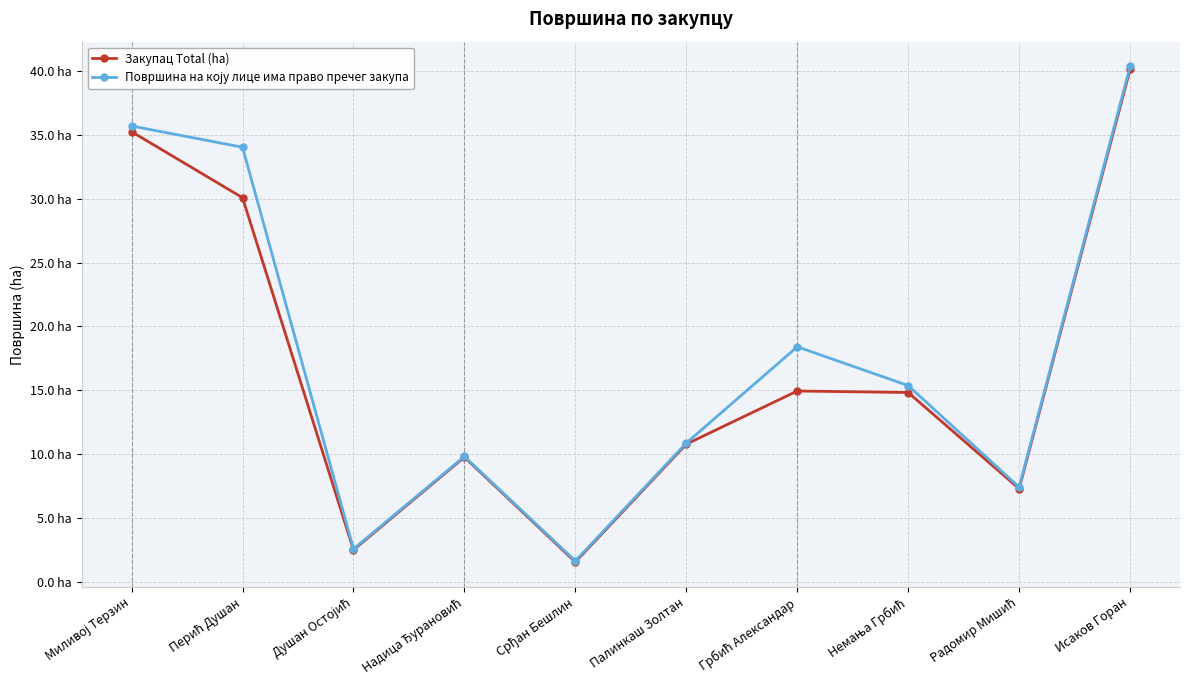

At which label does Закупац Total (ha) first exceed 14?

Миливој Терзин